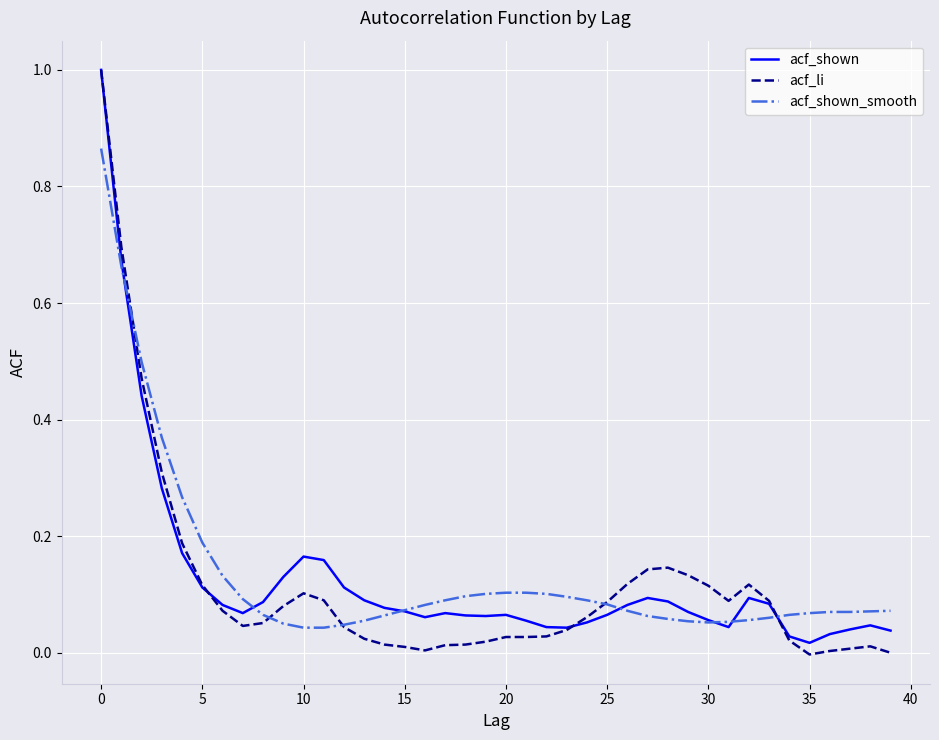

Is this an area chart (filled region under the line)?

No